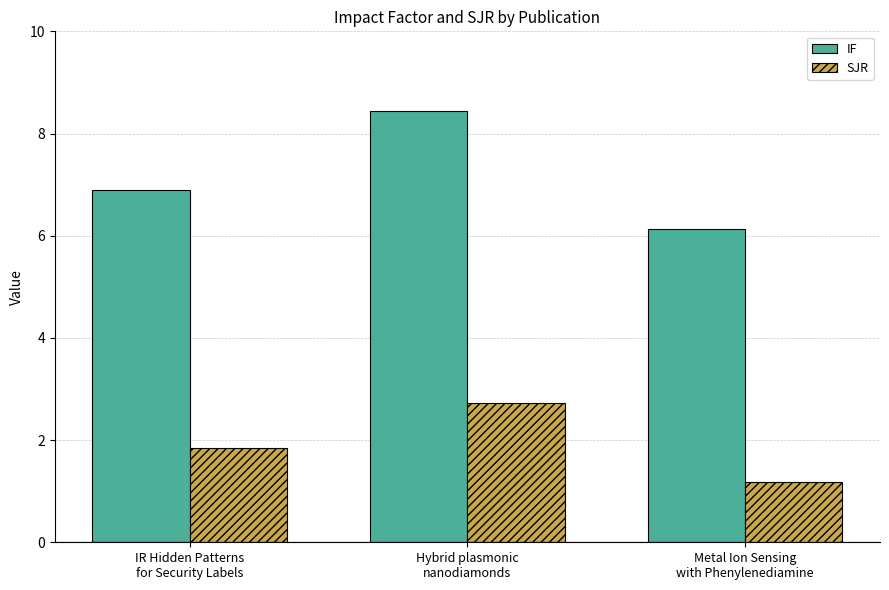

Is it true that IF equals 6.1 at Metal Ion Sensing
with Phenylenediamine?

True